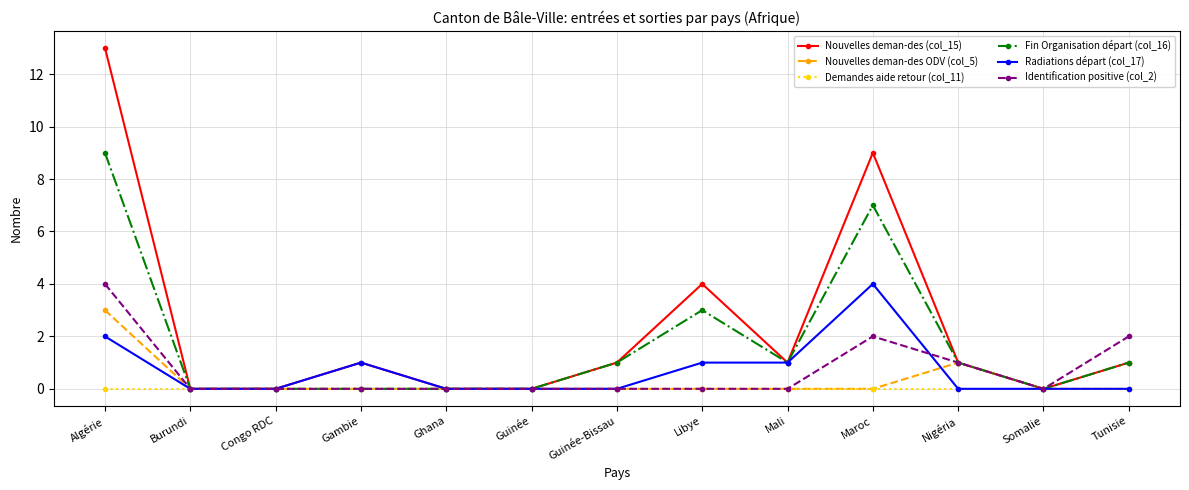

The value of Radiations départ (col_17) at Burundi is 3. True or false?

False